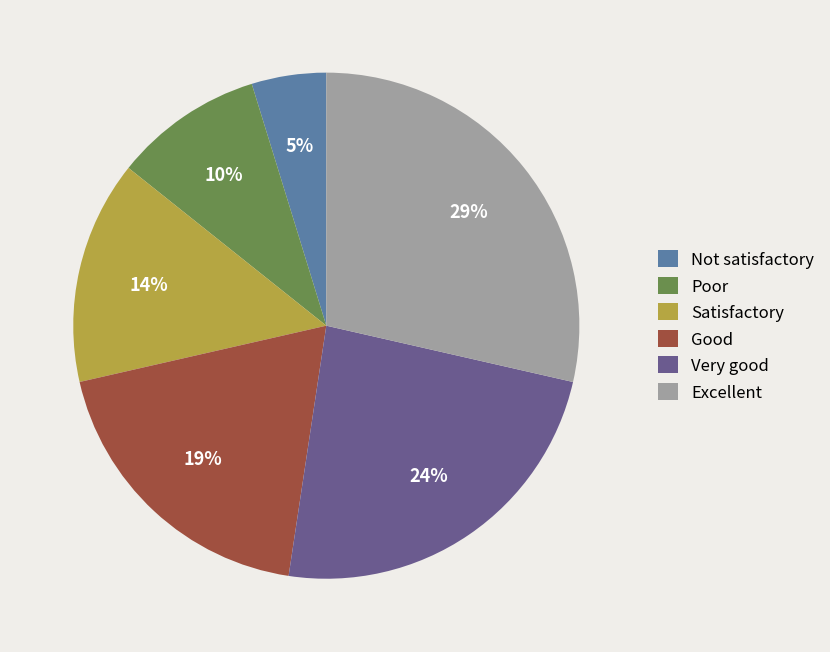

Count the number of slices in the pie.

6